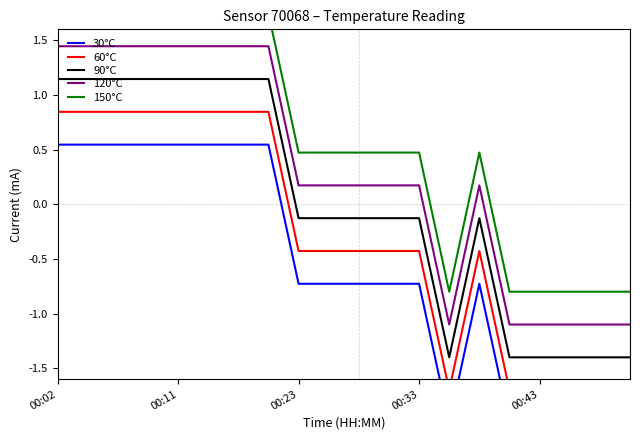

Between 5 and 10, which series saw the biggest shift?

90°C